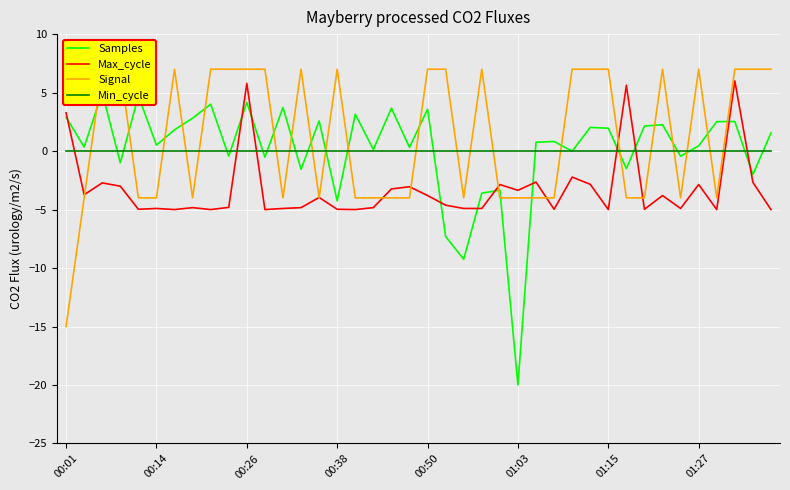

After their last crossing, which series has the higher values: Max_cycle or Min_cycle?

Min_cycle